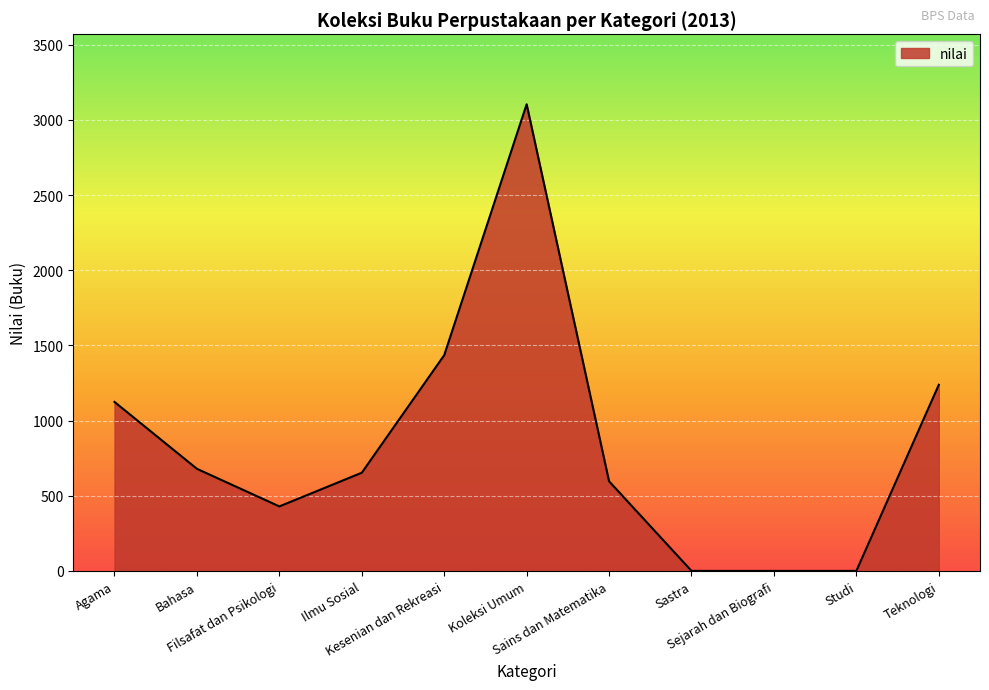

How many lines are shown in the chart?

1